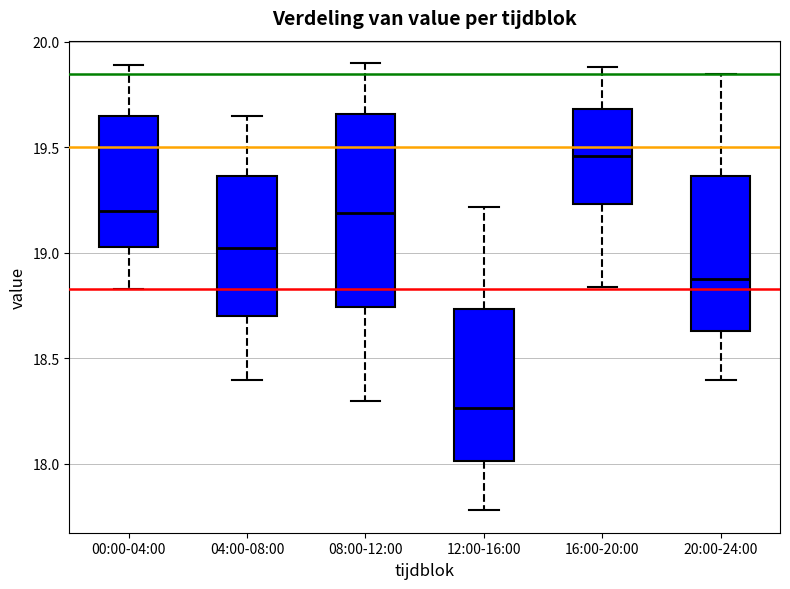

Reading left to right, read every box against the y-axis: the position of its median line, the range the box covers, and the ends of its whiskers. The values are not printed on the chart, so give them approximately, as read against the axis.

00:00-04:00: median 19.20, box 19.05 to 19.65, whiskers 18.85 to 19.90
04:00-08:00: median 19.05, box 18.70 to 19.35, whiskers 18.40 to 19.65
08:00-12:00: median 19.20, box 18.75 to 19.65, whiskers 18.30 to 19.90
12:00-16:00: median 18.25, box 18.00 to 18.75, whiskers 17.80 to 19.20
16:00-20:00: median 19.45, box 19.25 to 19.70, whiskers 18.85 to 19.90
20:00-24:00: median 18.90, box 18.65 to 19.35, whiskers 18.40 to 19.85